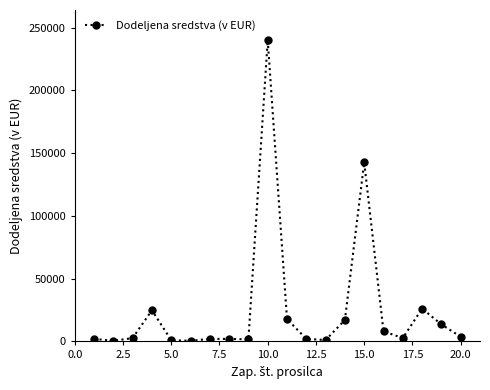

What is the difference between the maximum and second lowest values?

239500